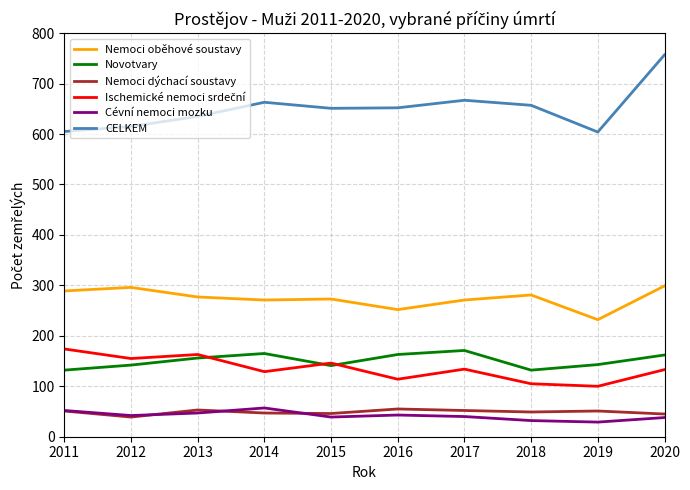

What is the sum of the Nemoci dýchací soustavy values at 2013 and 2014?

100